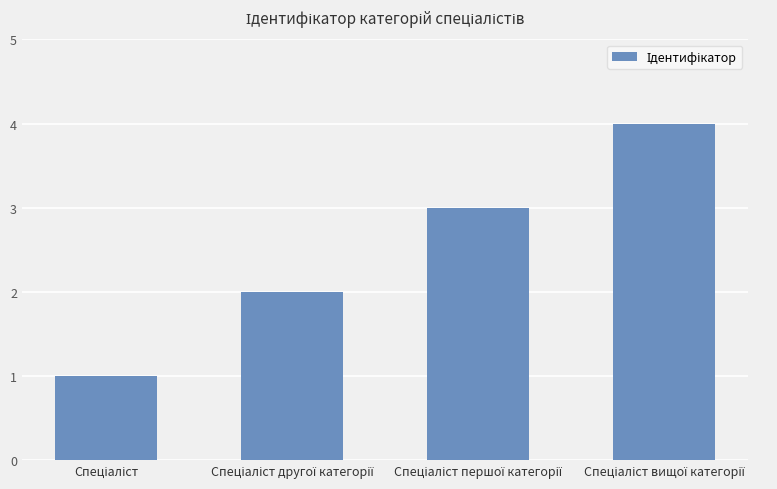

What is the difference between the maximum and minimum values?

3